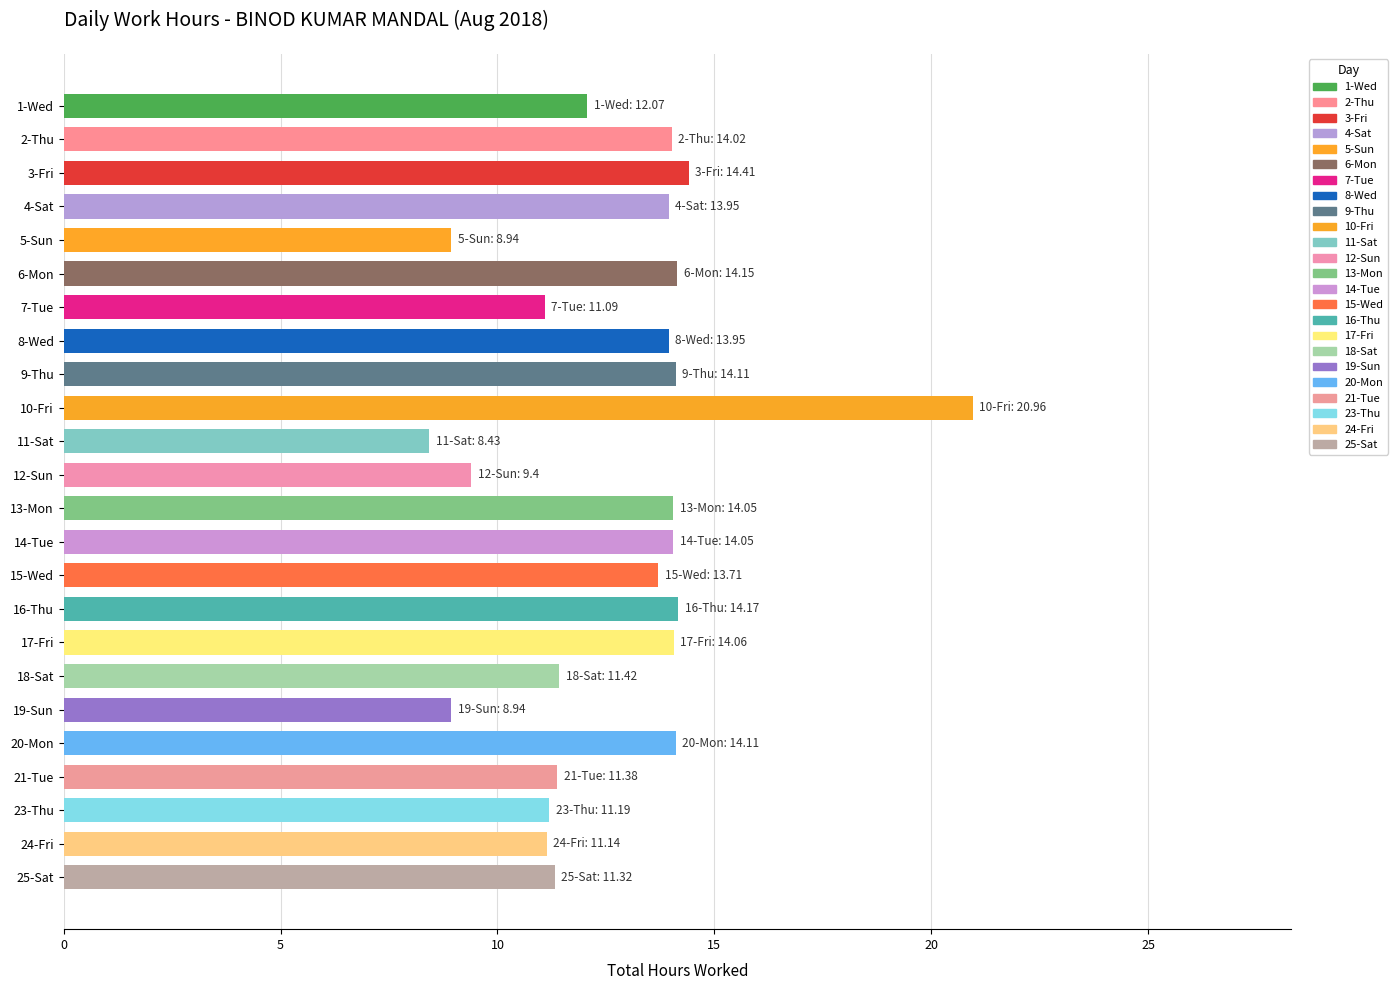

The value at 7-Tue is 11.1. True or false?

True